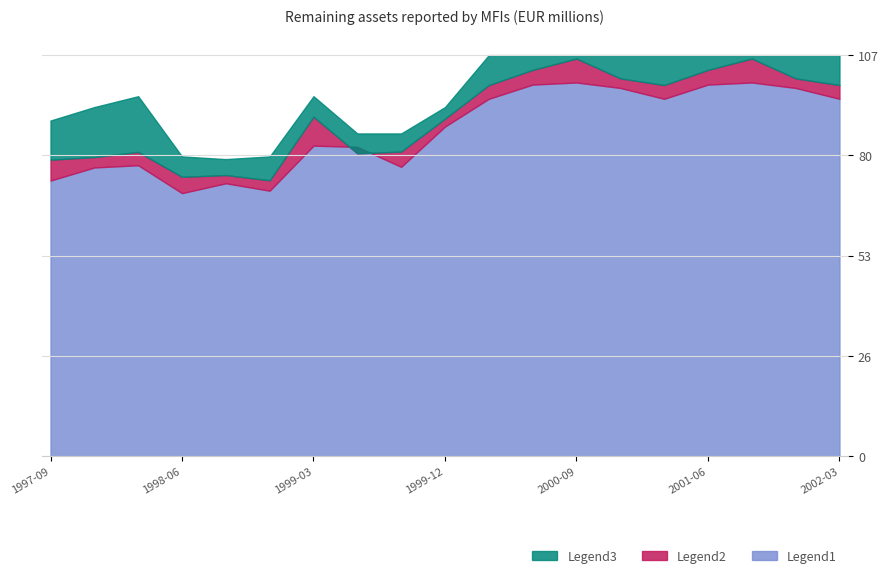

At which label does Legend2 reach its minimum?

1998-12